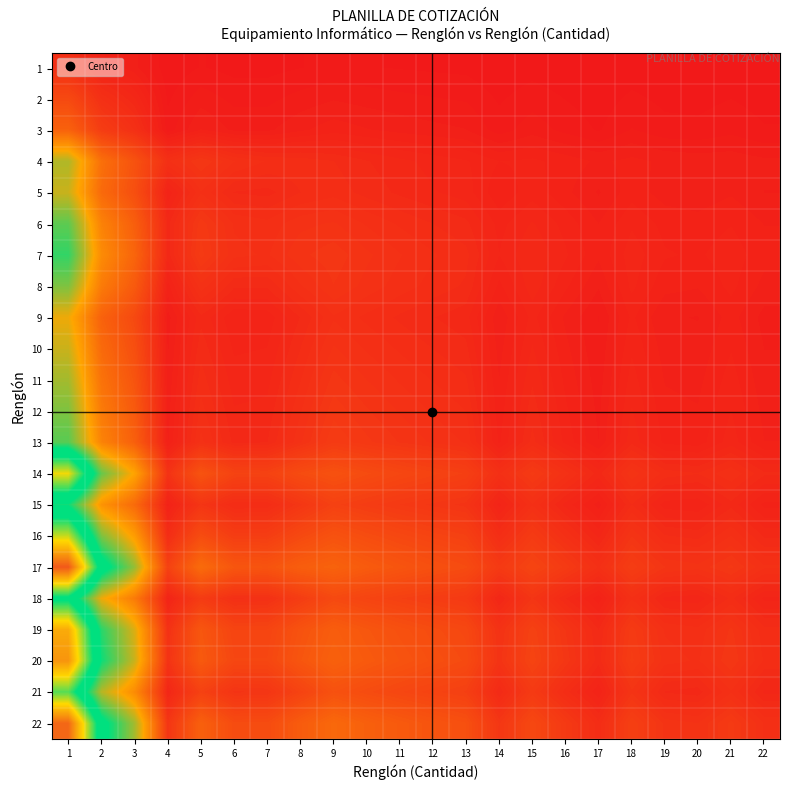

What is the difference between the highest and lowest values at 8?

0.1